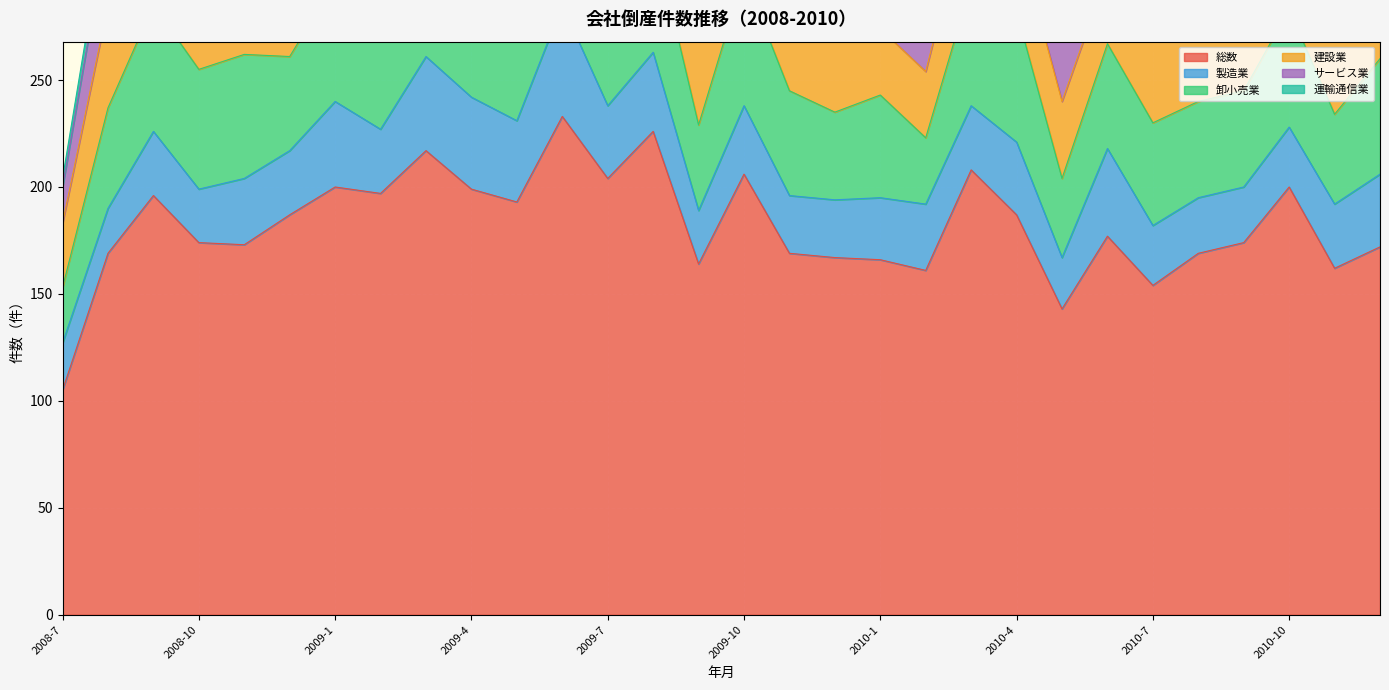

The 運輸通信業 series shows 11 at 2009-6. True or false?

True